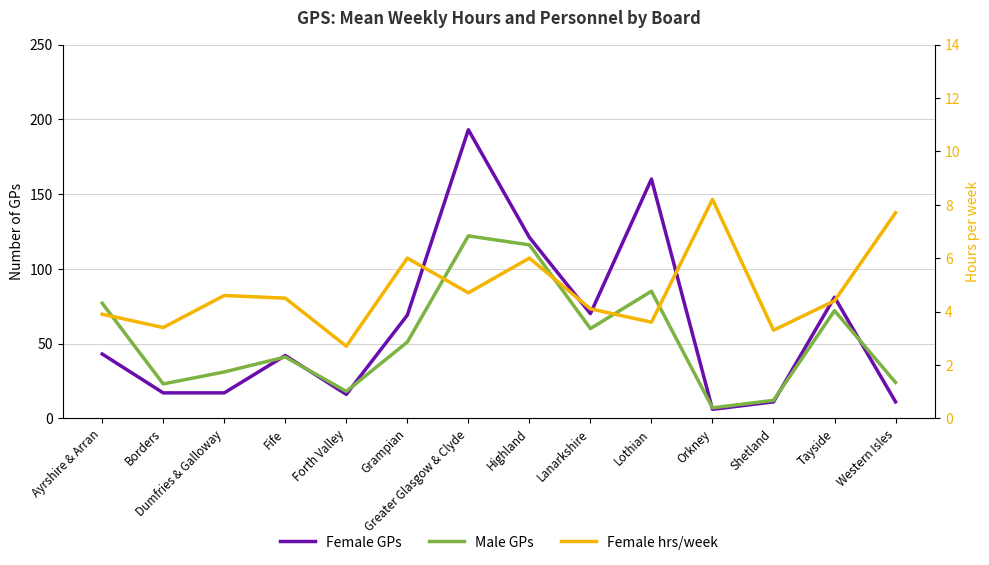

Which series has the largest range (max minus min)?

Female GPs